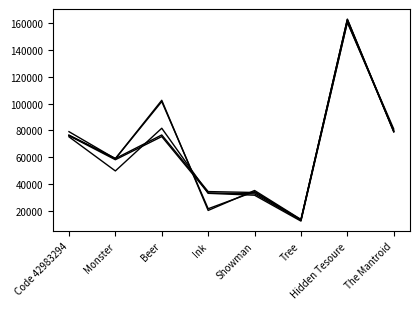

How many lines are shown in the chart?

5